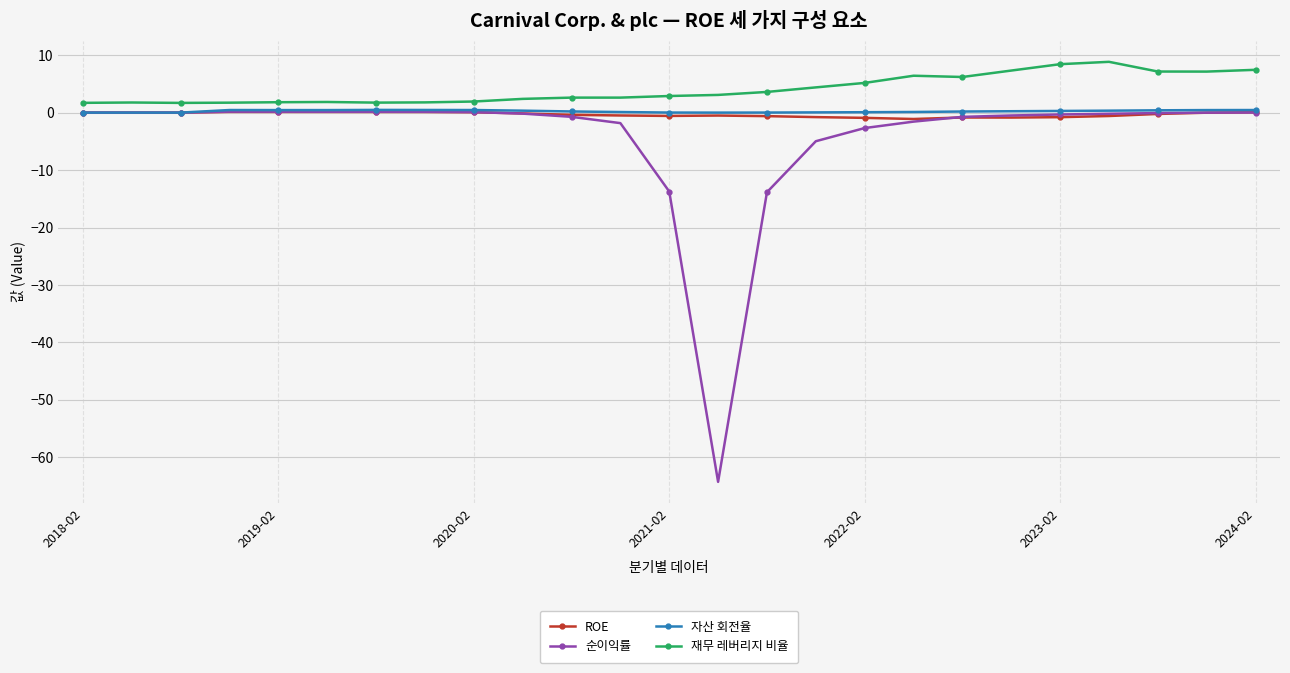

Which series has the largest total across all categories?

재무 레버리지 비율